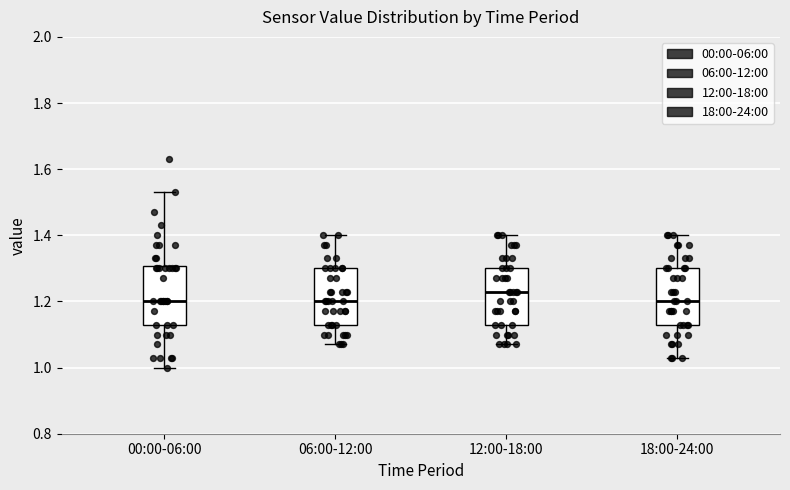

Which box has the highest median line?

12:00-18:00